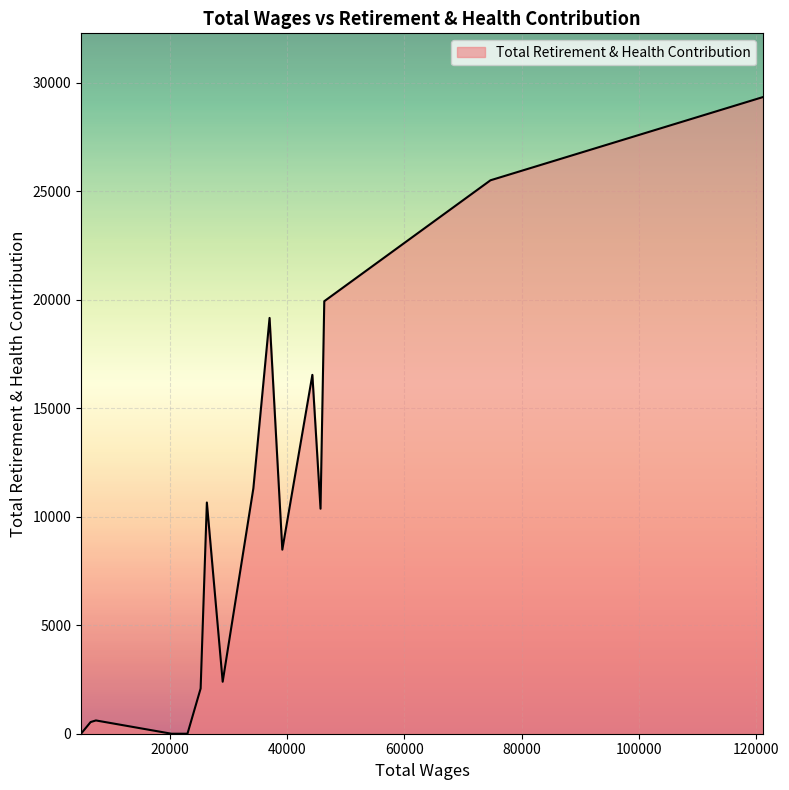

What is the greatest value displayed?

29337